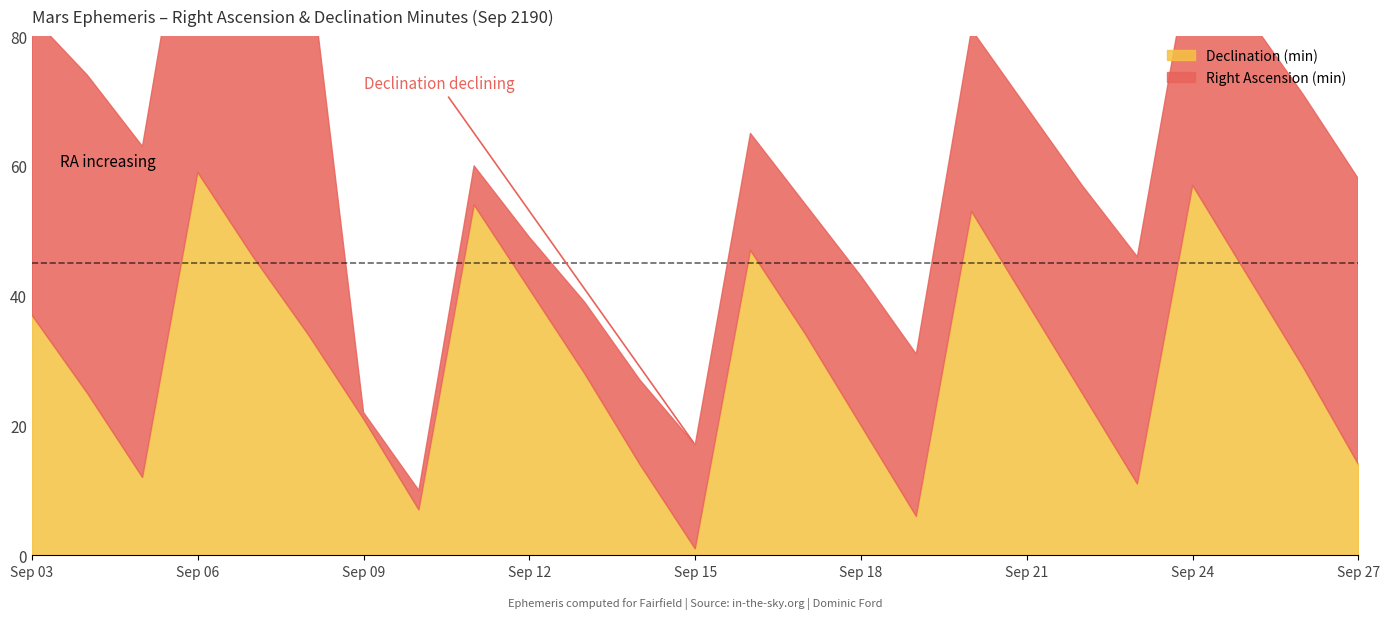

In Right Ascension (min), how many points are lower than both neighbors (excluding endpoints)?

1